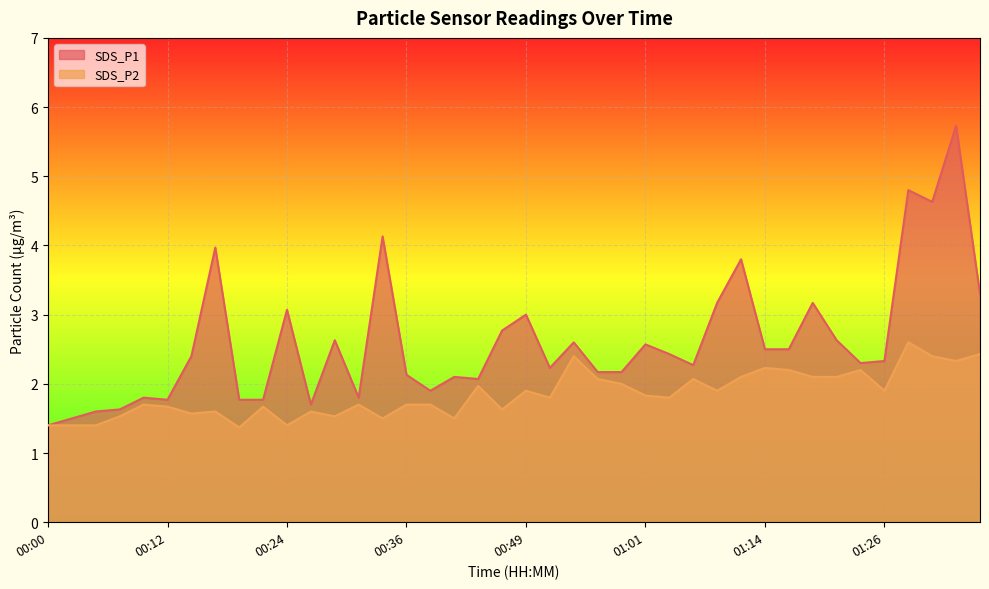

True or false: SDS_P1 has more than 1 points higher than both neighbors.

True